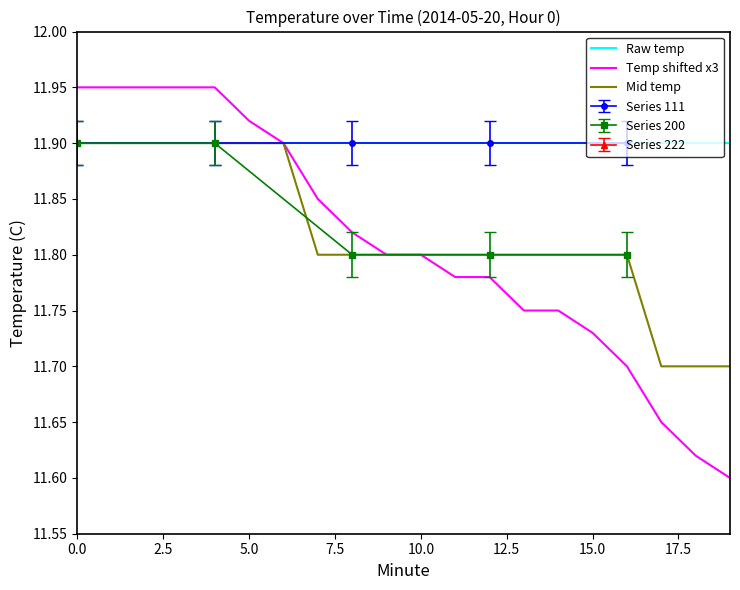

At 18, list the series in order from smallest to largest.

Temp shifted x3, Mid temp, Raw temp